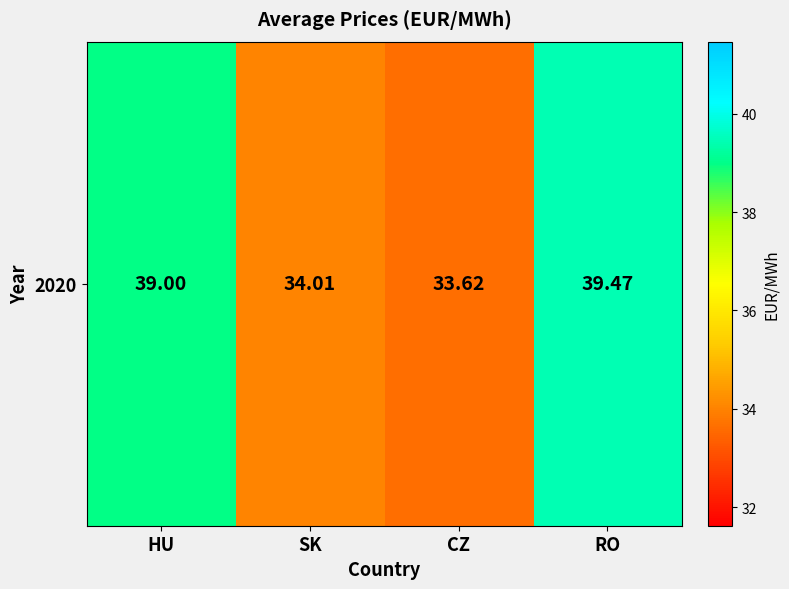

Between SK and CZ, which is larger?

SK